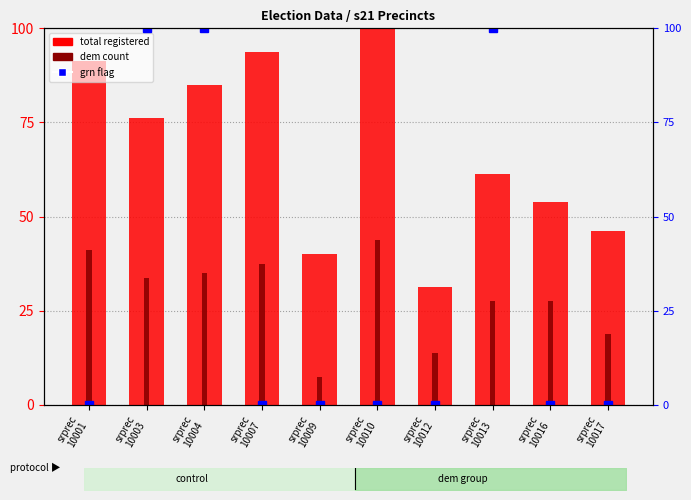

Which has a higher value, srprec
10007 or srprec
10016?

srprec
10007